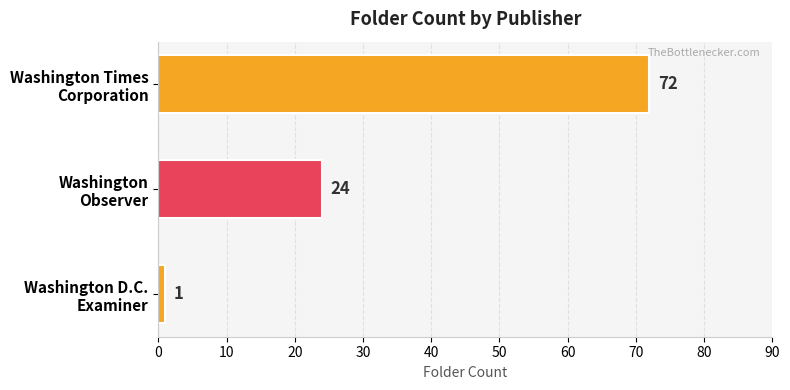

What is the greatest value displayed?

72